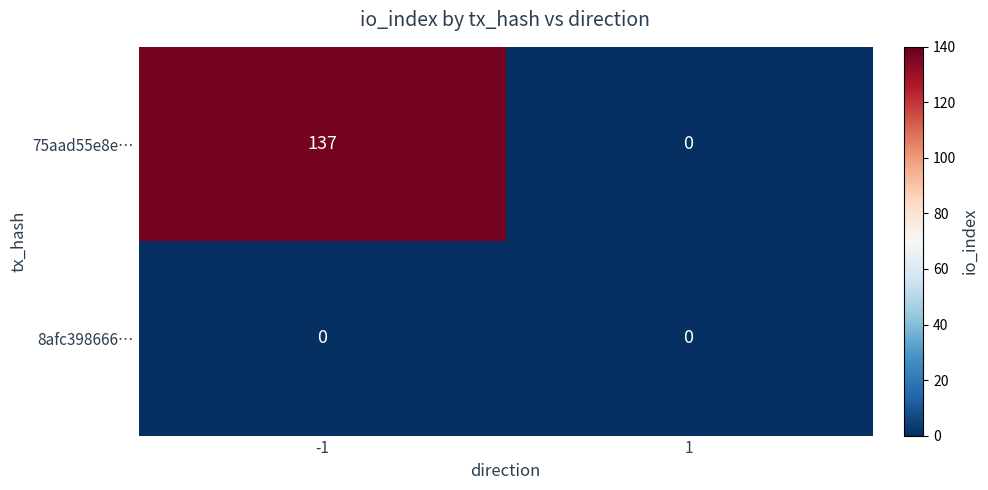

List the labels in order of 75aad55e8e… value, smallest first.

1, -1